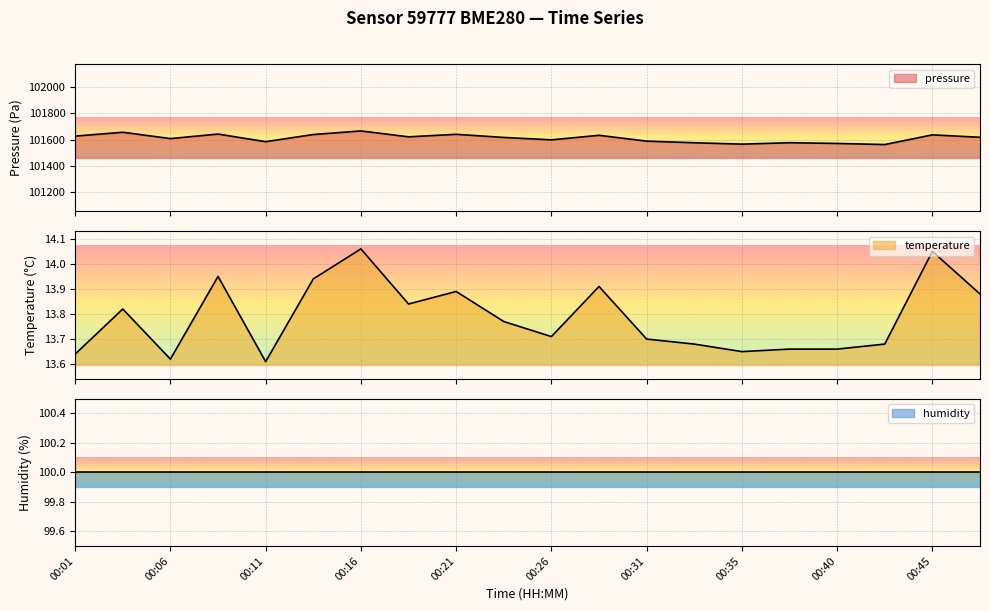

Is it true that temperature equals 18.7 at 00:09?

False